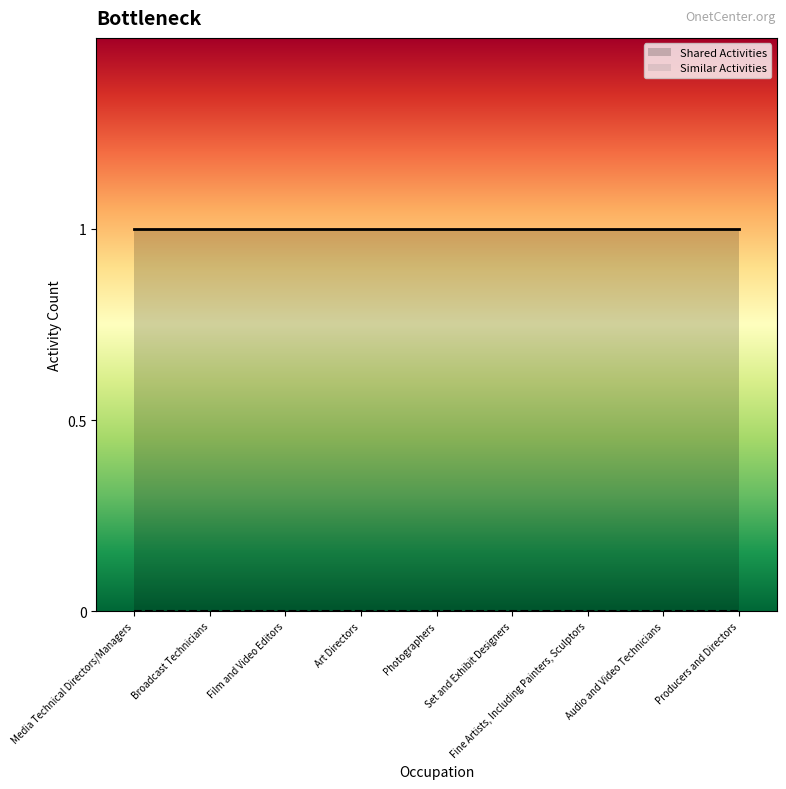

Between Broadcast Technicians and Photographers, which is larger?

Broadcast Technicians